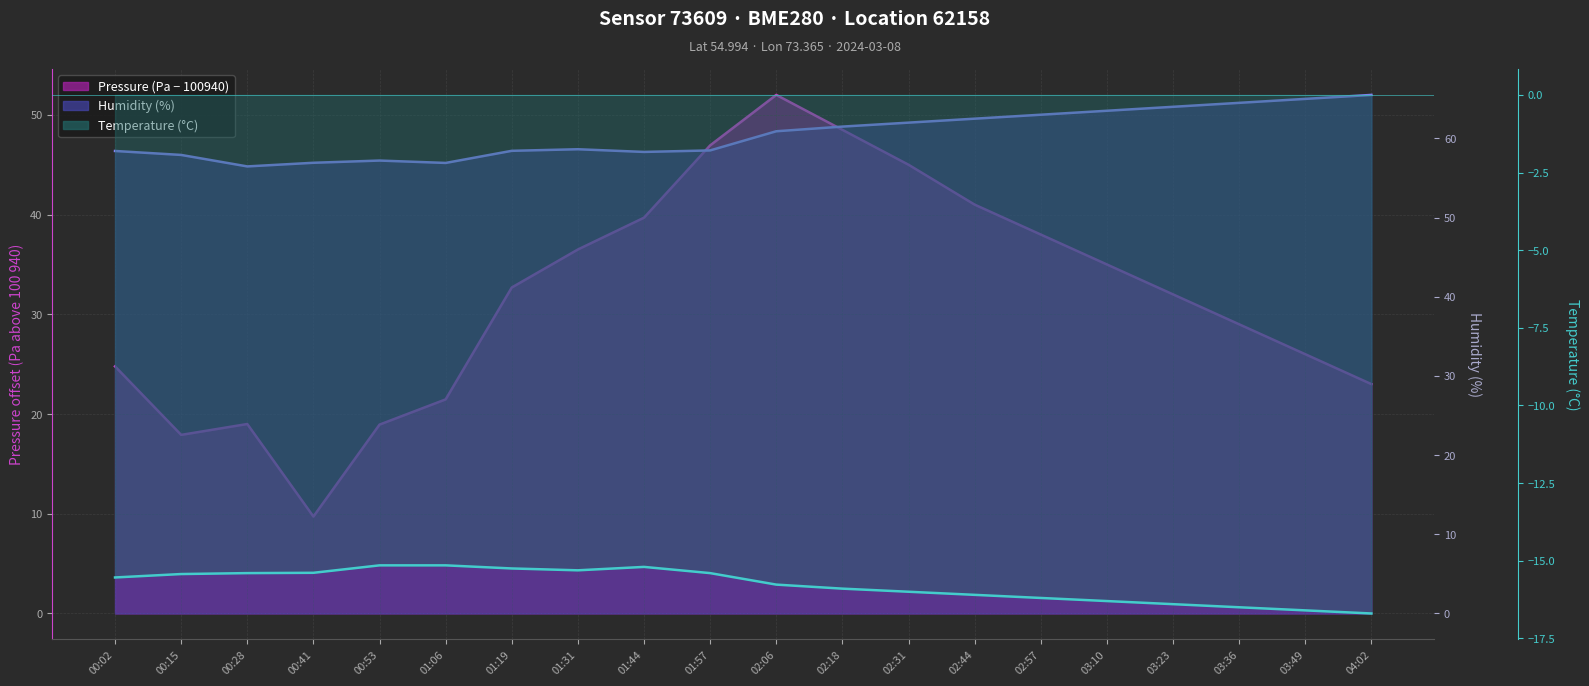

How many data points does each series have?

20